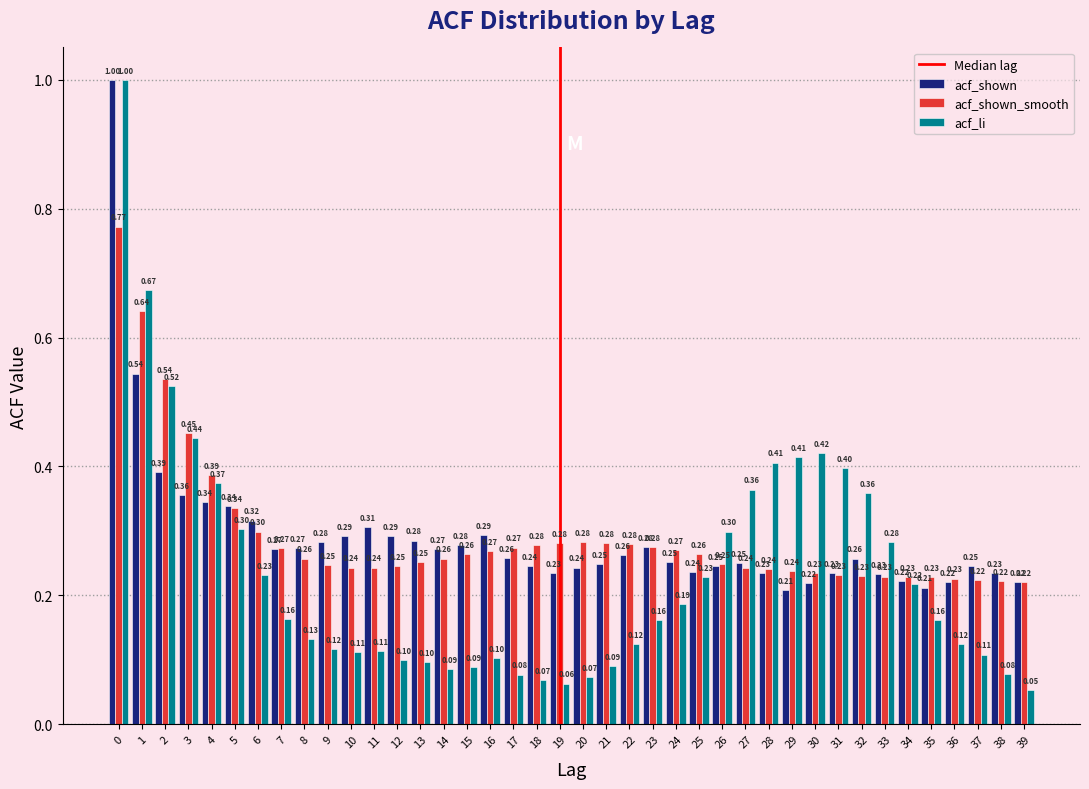

Is the value of acf_li at 2 greater than the value of acf_shown_smooth at 30?

Yes